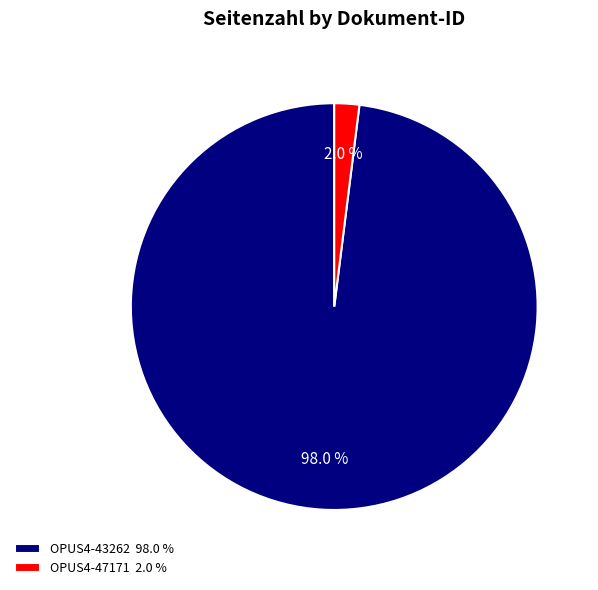

What is the largest slice in the pie chart?

OPUS4-43262